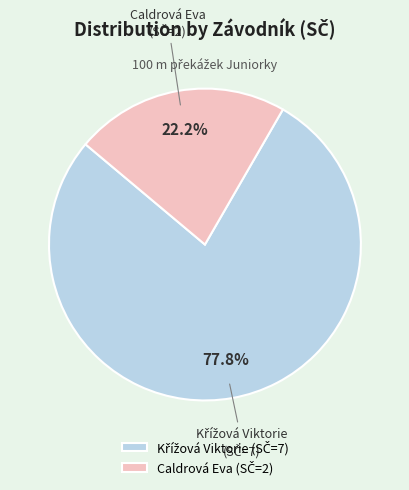

What portion of the pie excludes Caldrová Eva?

77.8%